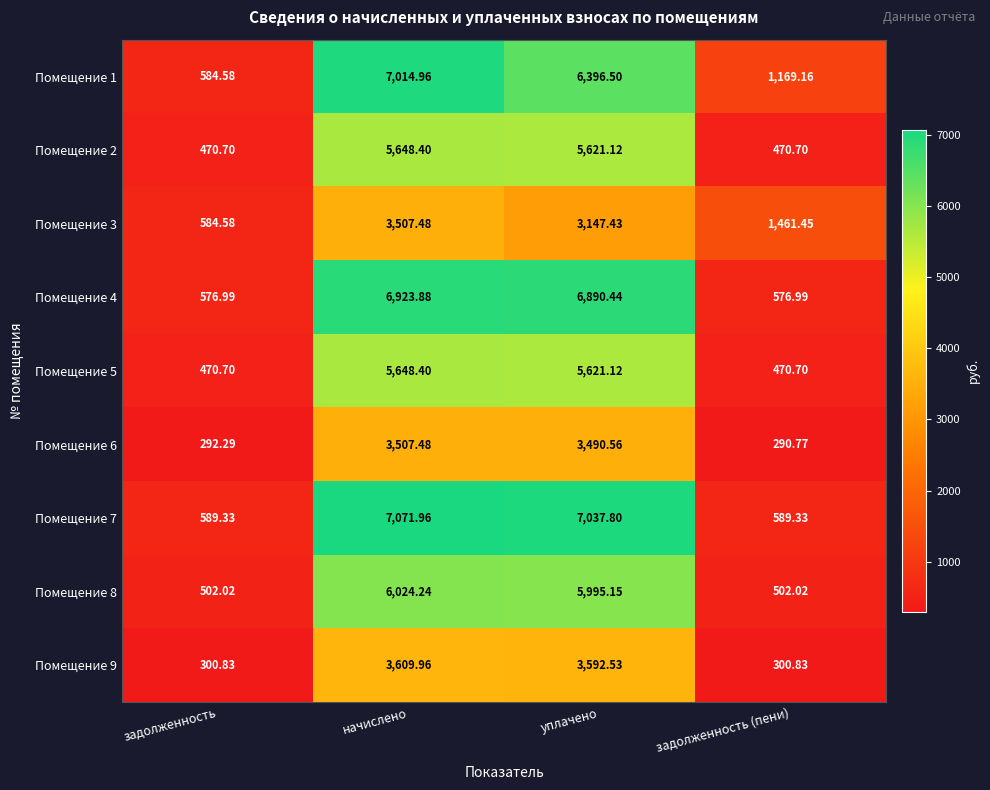

At which label does Помещение 3 reach its minimum?

задолженность